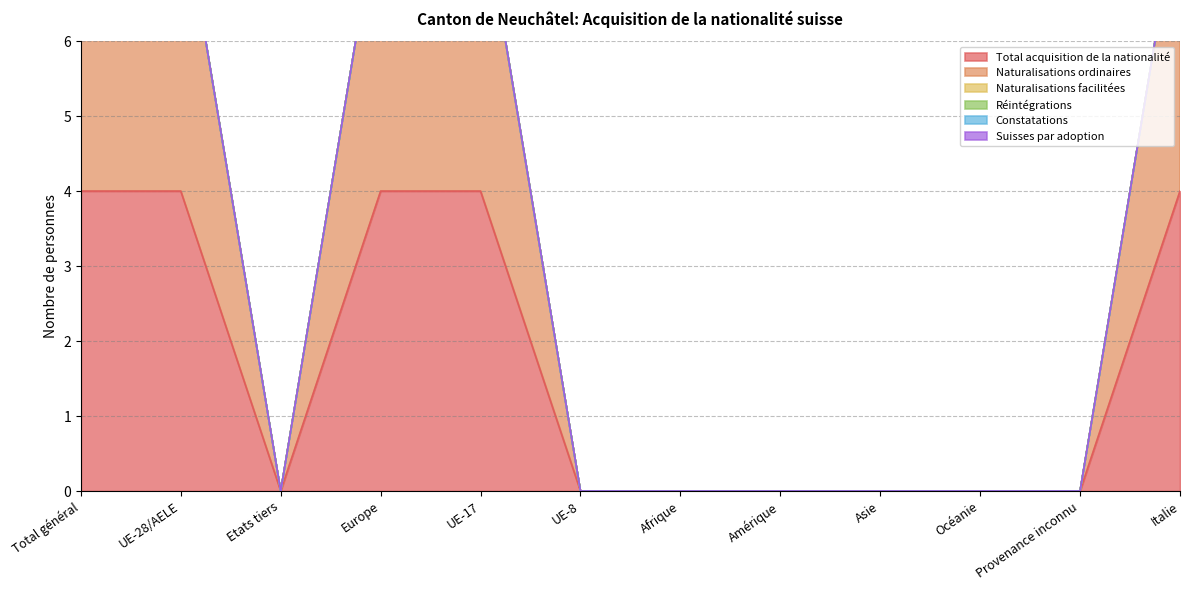

The Constatations series shows 0 at Amérique. True or false?

True